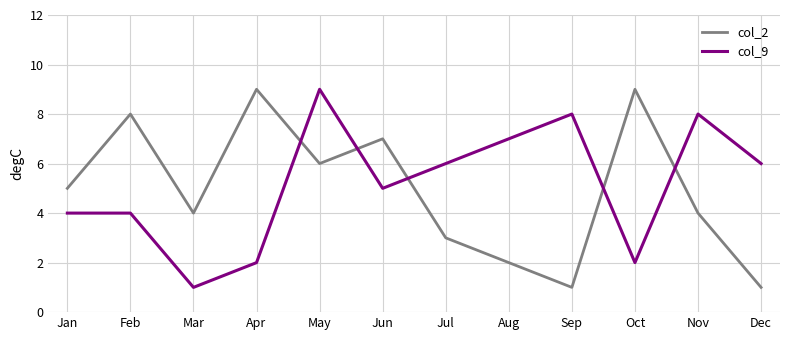

What is the total value across all series at Dec?

7